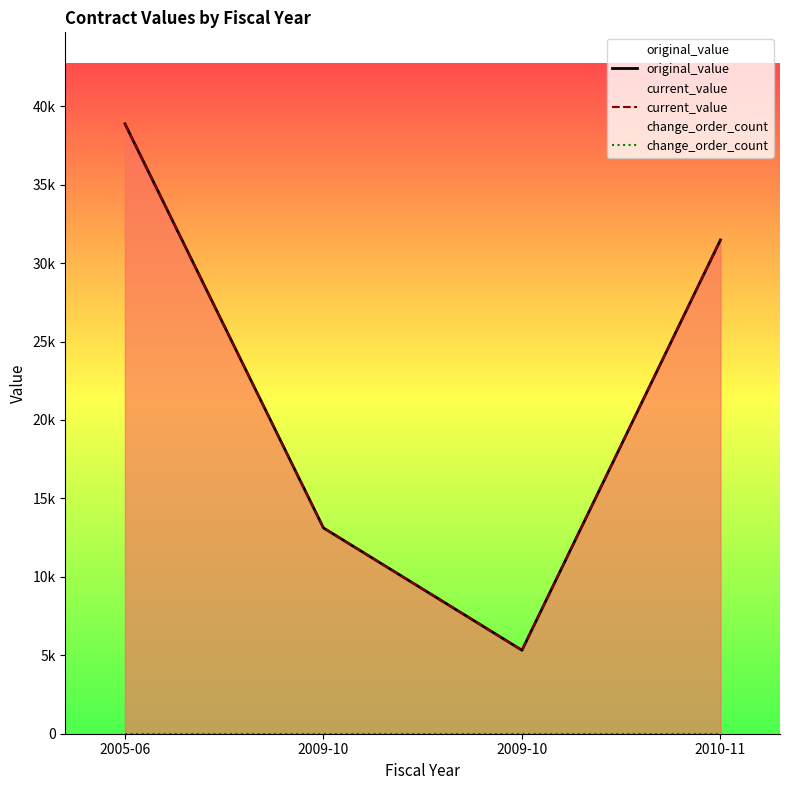

What is the total value across all series at 2010-11?

62946.7